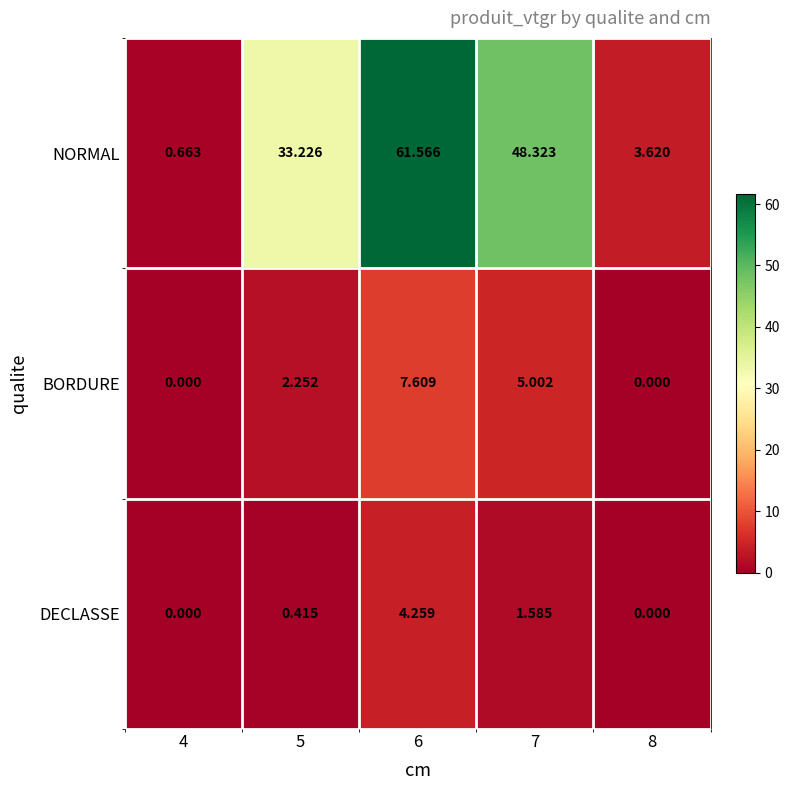

List the series in order of their peak value, lowest first.

DECLASSE, BORDURE, NORMAL